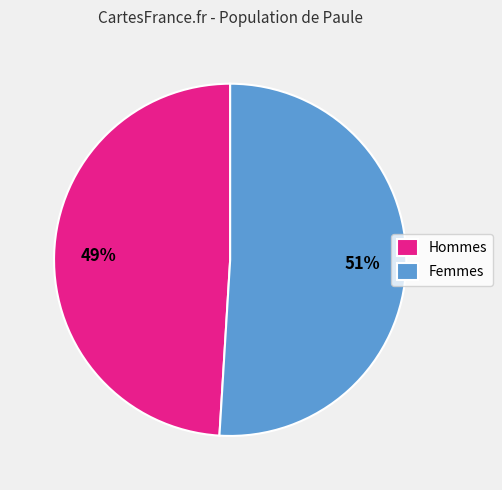

Is Femmes the majority of the pie?

Yes